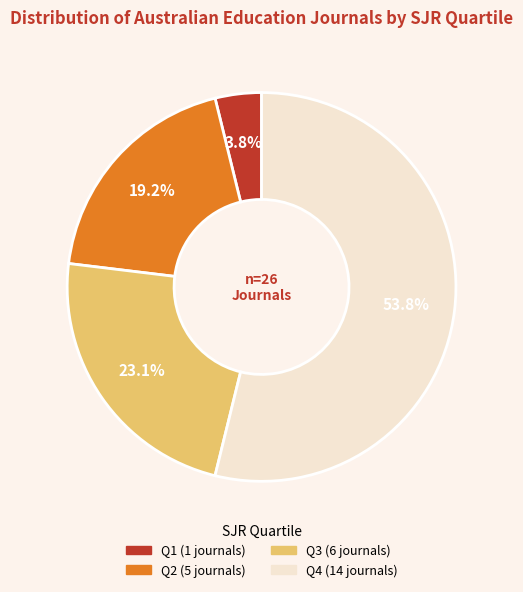

Combined, do Q2 and Q3 account for over 50%?

No